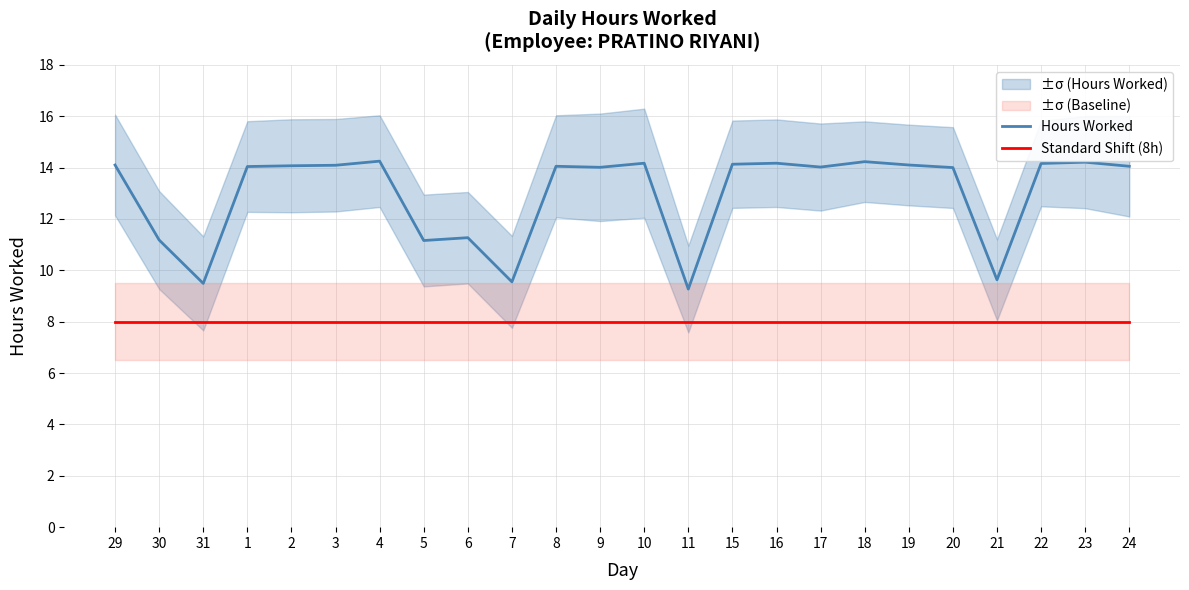

True or false: Standard Shift (8h) and Hours Worked intersect in this chart.

False